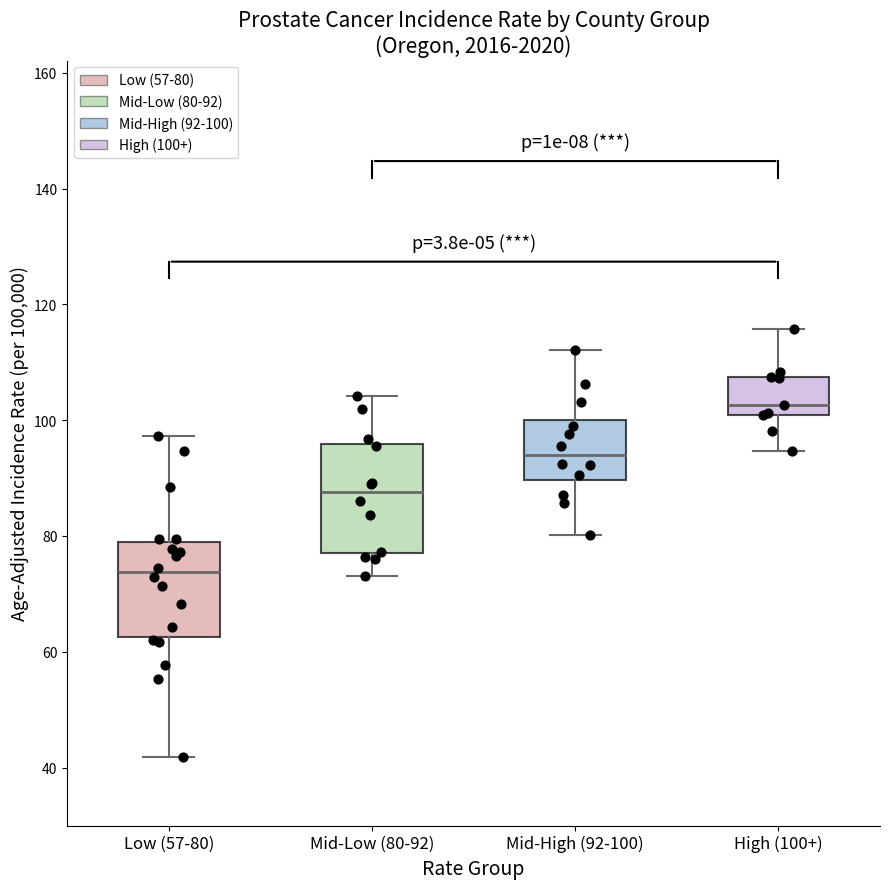

Where does the lower whisker of the box for Mid-High (92-100) end on the y-axis? The values are not printed on the chart, so give them approximately, as read against the axis.

80